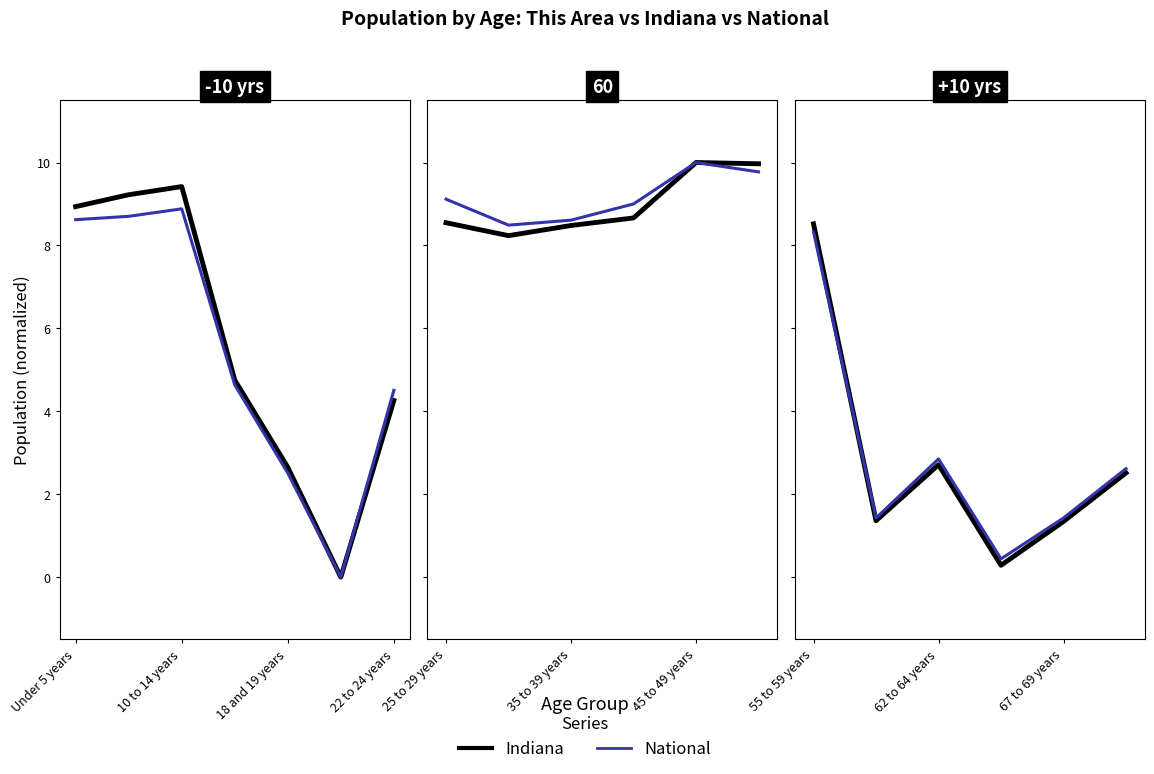

List the series in order of their peak value, lowest first.

National, Indiana